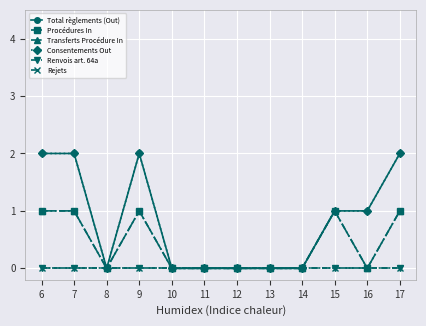

Reading right to left, transcribe all the data shown in this chart.

Total règlements (Out): 17=2	16=1	15=1	14=0	13=0	12=0	11=0	10=0	9=2	8=0	7=2	6=2
Procédures In: 17=1	16=0	15=1	14=0	13=0	12=0	11=0	10=0	9=1	8=0	7=1	6=1
Transferts Procédure In: 17=1	16=0	15=1	14=0	13=0	12=0	11=0	10=0	9=1	8=0	7=1	6=1
Consentements Out: 17=2	16=1	15=1	14=0	13=0	12=0	11=0	10=0	9=2	8=0	7=2	6=2
Renvois art. 64a: 17=0	16=0	15=0	14=0	13=0	12=0	11=0	10=0	9=0	8=0	7=0	6=0
Rejets: 17=0	16=0	15=0	14=0	13=0	12=0	11=0	10=0	9=0	8=0	7=0	6=0